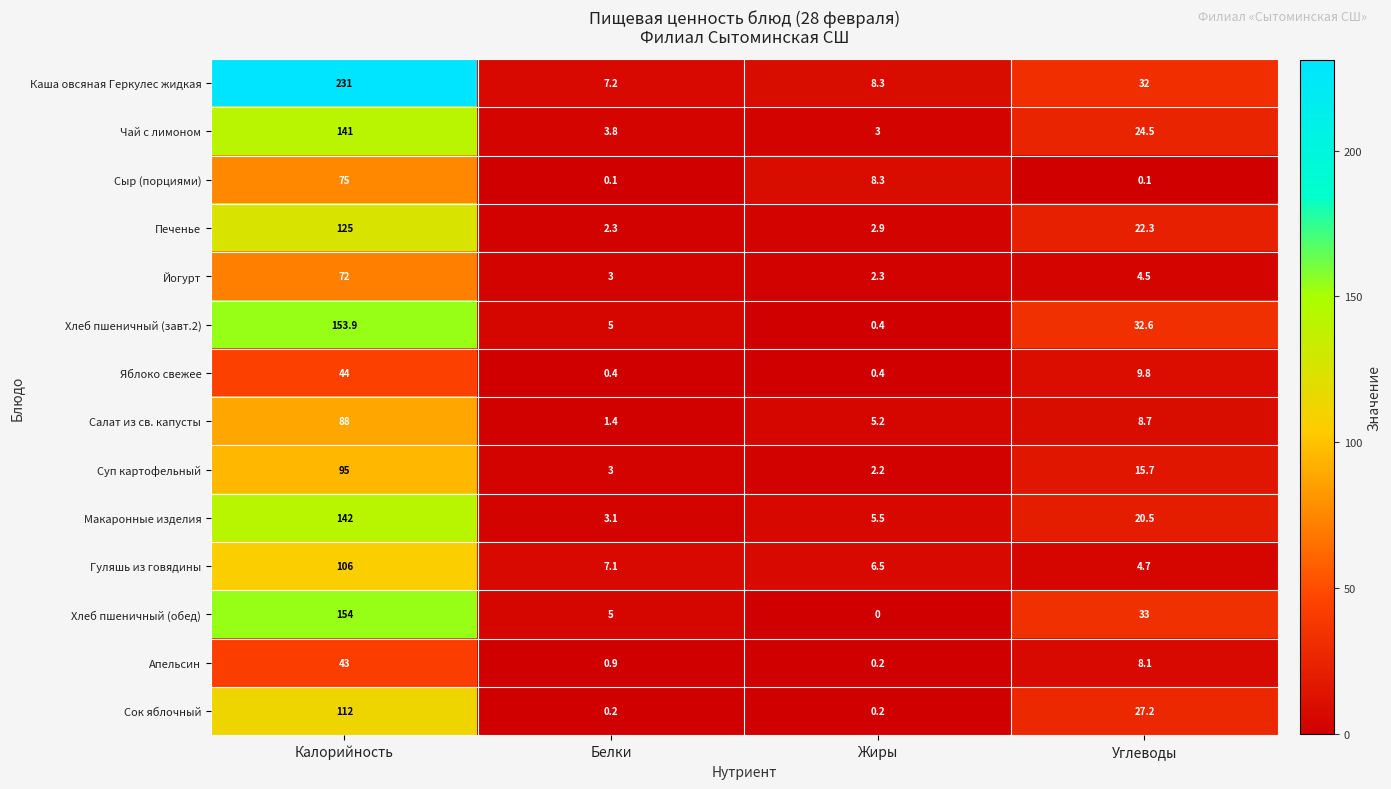

Which category has the highest value in the Чай с лимоном series?

Калорийность